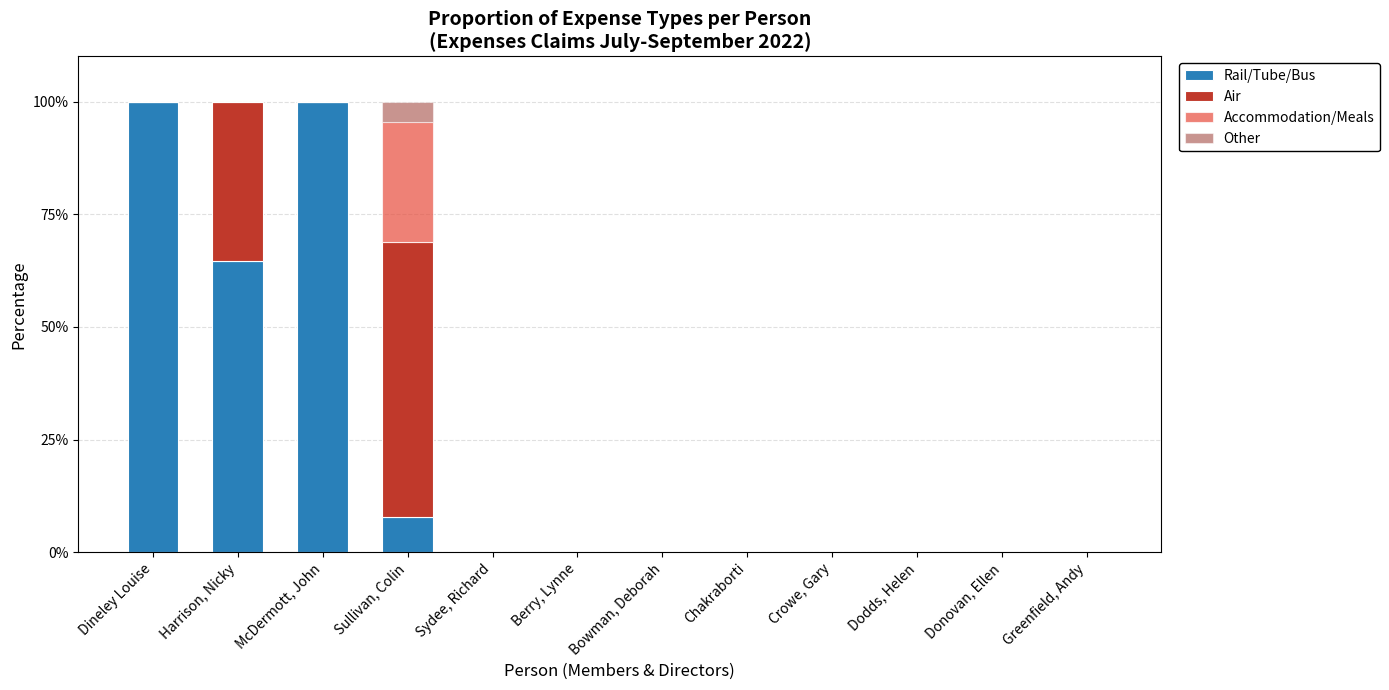

What is the total value across all series at Dineley Louise?

100.0